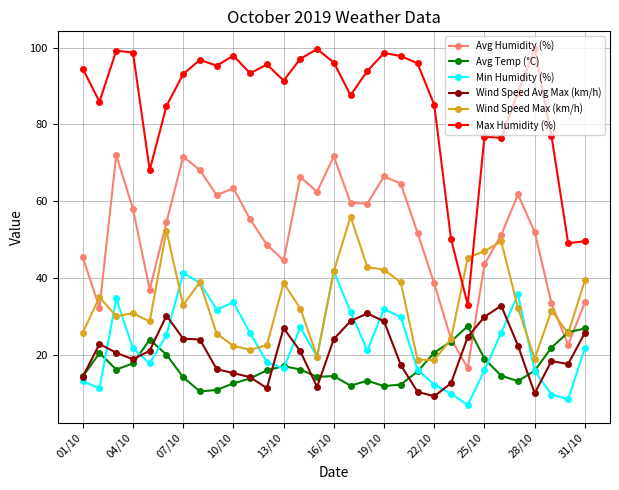

After their last crossing, which series has the higher values: Avg Humidity (%) or Avg Temp (°C)?

Avg Humidity (%)